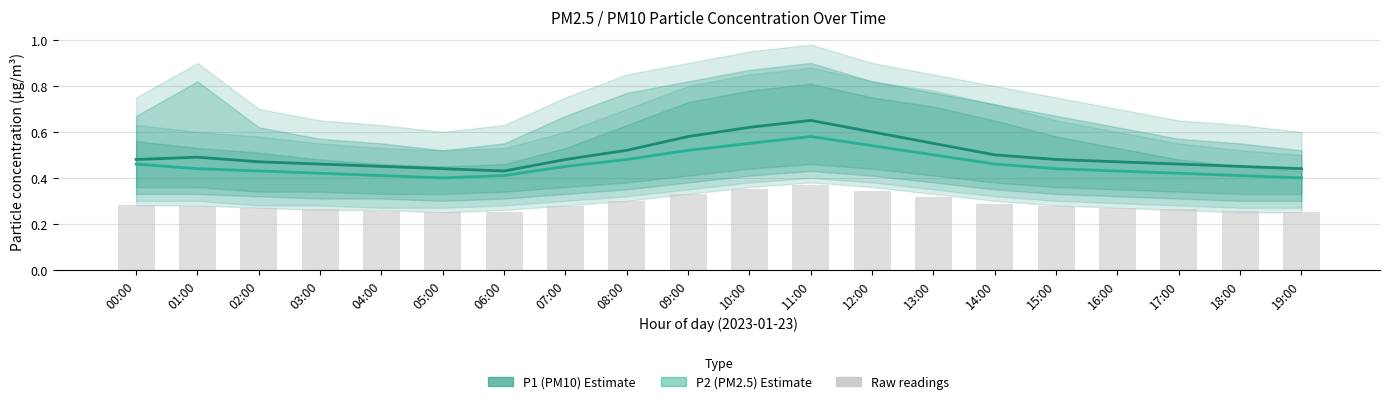

How many groups of bars are there?

20